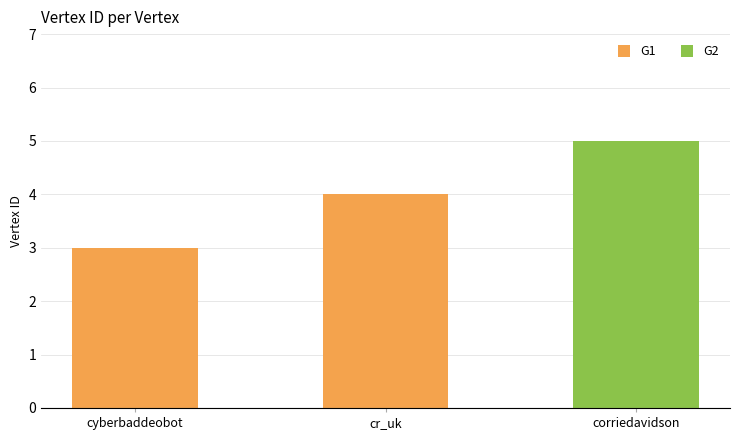

Reading left to right, extract all data points from this chart.

3	4	5